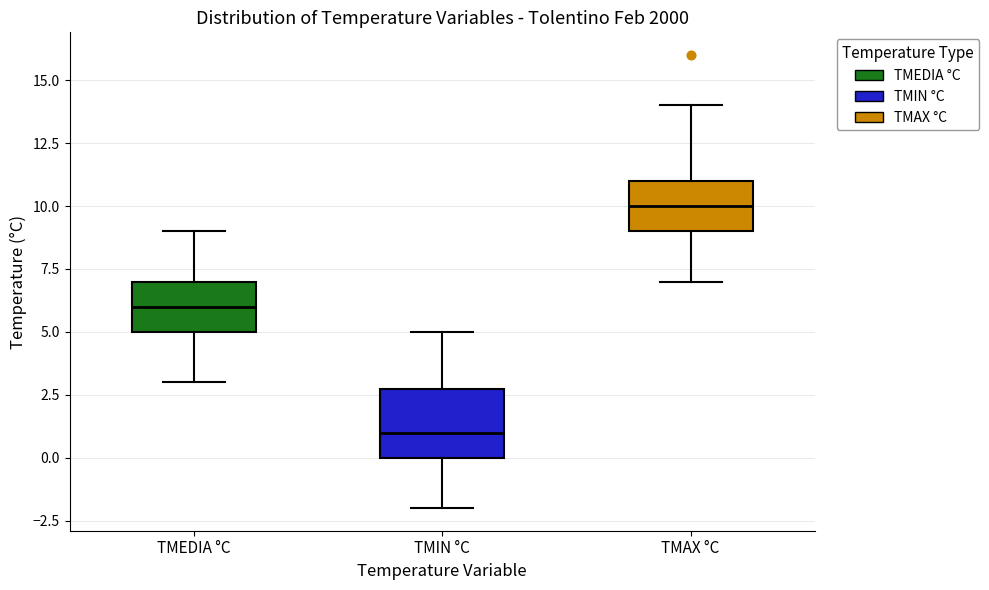

Reading left to right, transcribe this box plot: for each box, give where its median line is, the range the box spans, and where its two whiskers end, as read against the y-axis. The values are not printed on the chart, so give them approximately, as read against the axis.

TMEDIA °C: median 6, box 5 to 7, whiskers 3 to 9
TMIN °C: median 1, box 0 to 3, whiskers -2 to 5
TMAX °C: median 10, box 9 to 11, whiskers 7 to 14